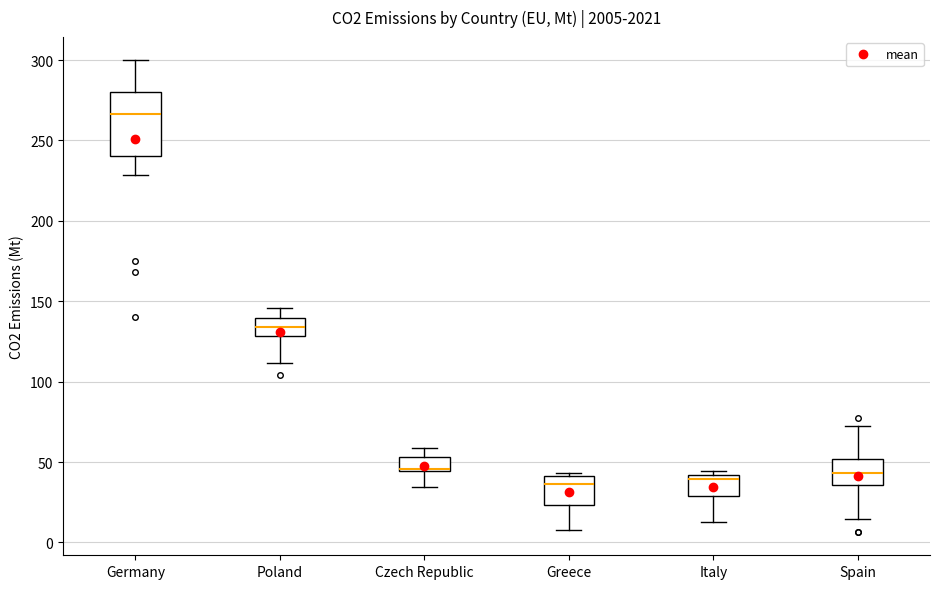

Where does the upper whisker of the box for Germany end on the y-axis? The values are not printed on the chart, so give them approximately, as read against the axis.

300